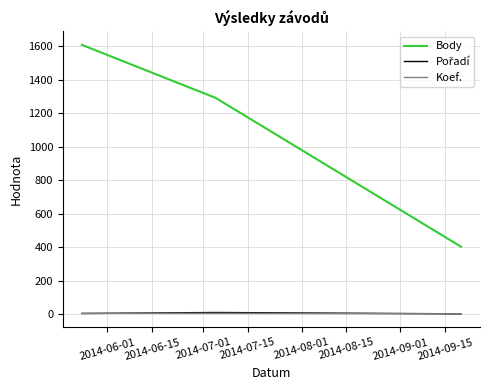

What is the difference between the maximum and minimum values in the Body series?

1206